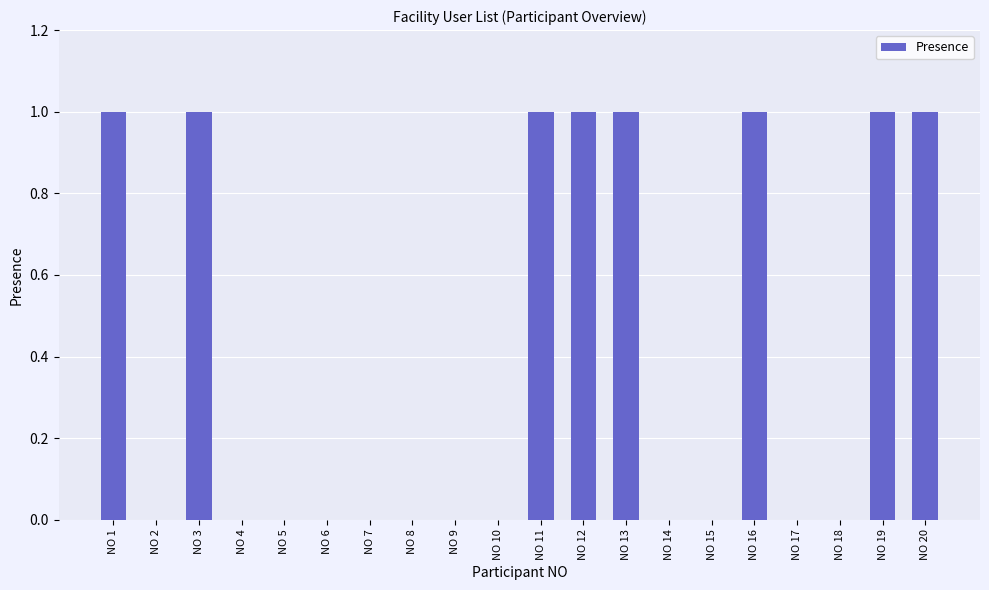

How many series are shown in this chart?

1